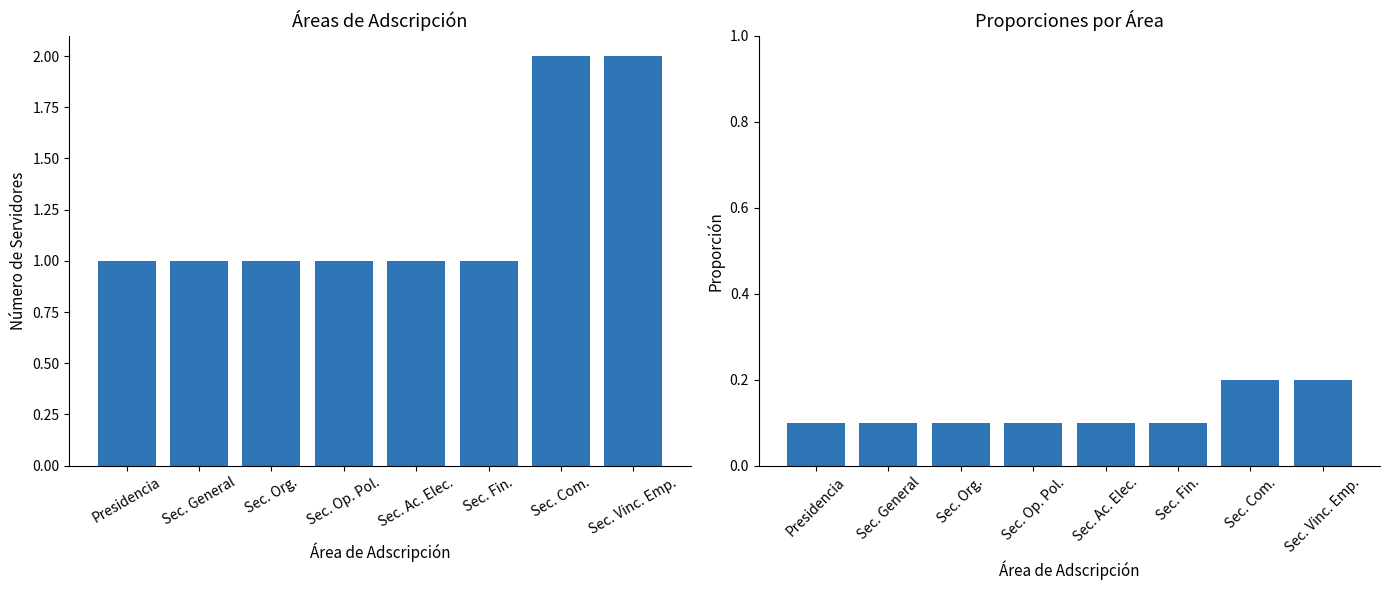

Count the Número de Servidores values in the range 1 to 2.

8